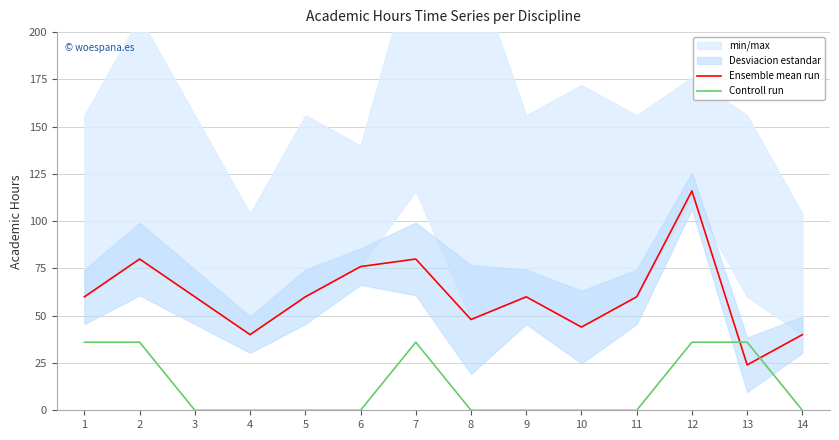

Which series changed the most between 2 and 4?

Ensemble mean run